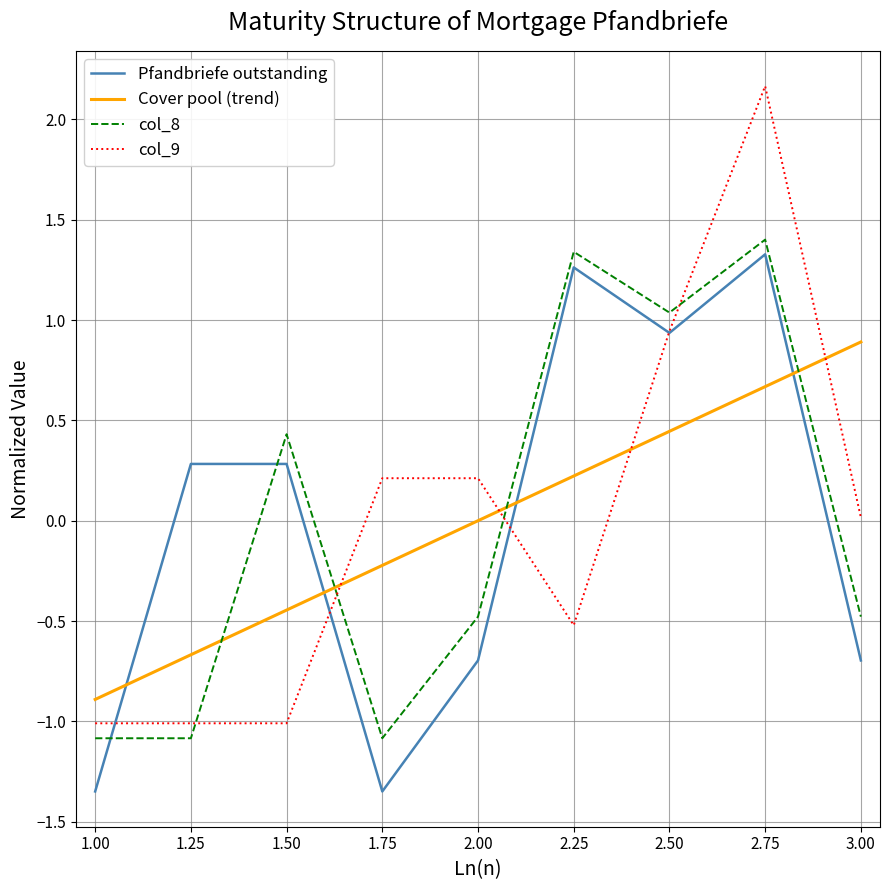

Rank the series at 2.75 from highest to lowest value.

col_9, col_8, Pfandbriefe outstanding, Cover pool (trend)